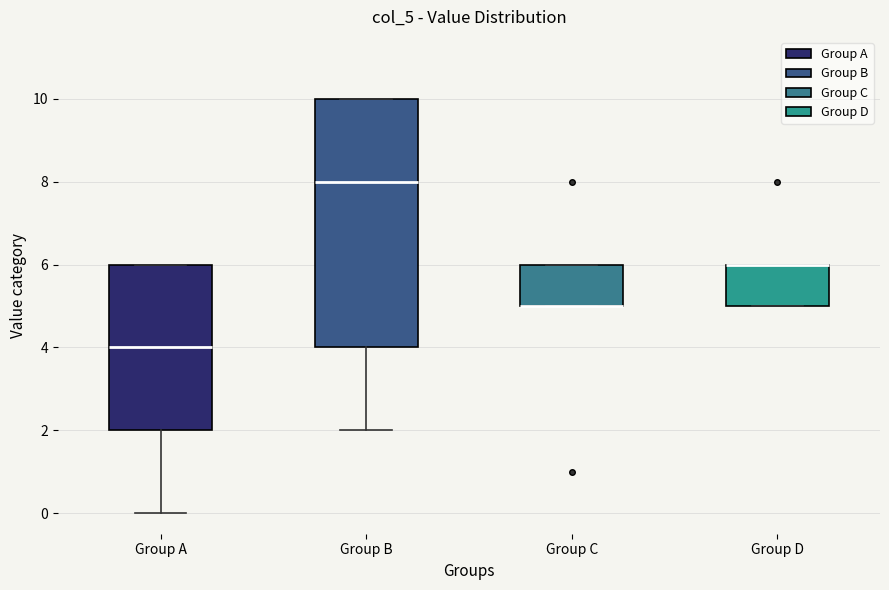

Which box is the tallest, from its lower edge to its upper edge?

Group B